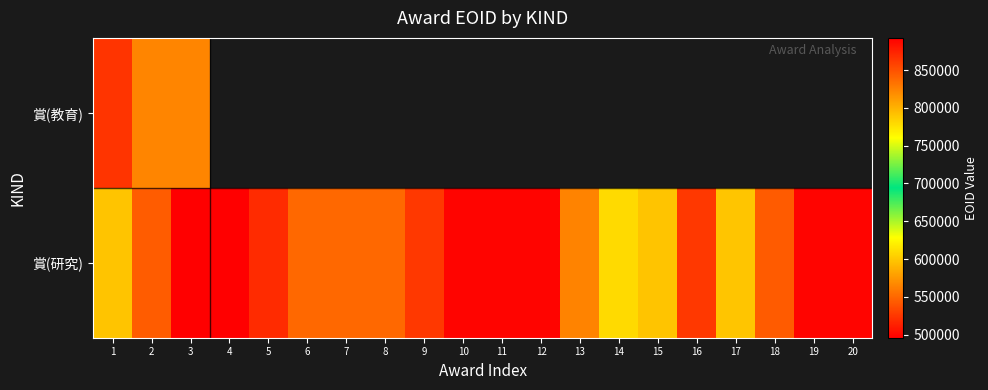

The value of 賞(教育) at 3 is 212739.2. True or false?

False